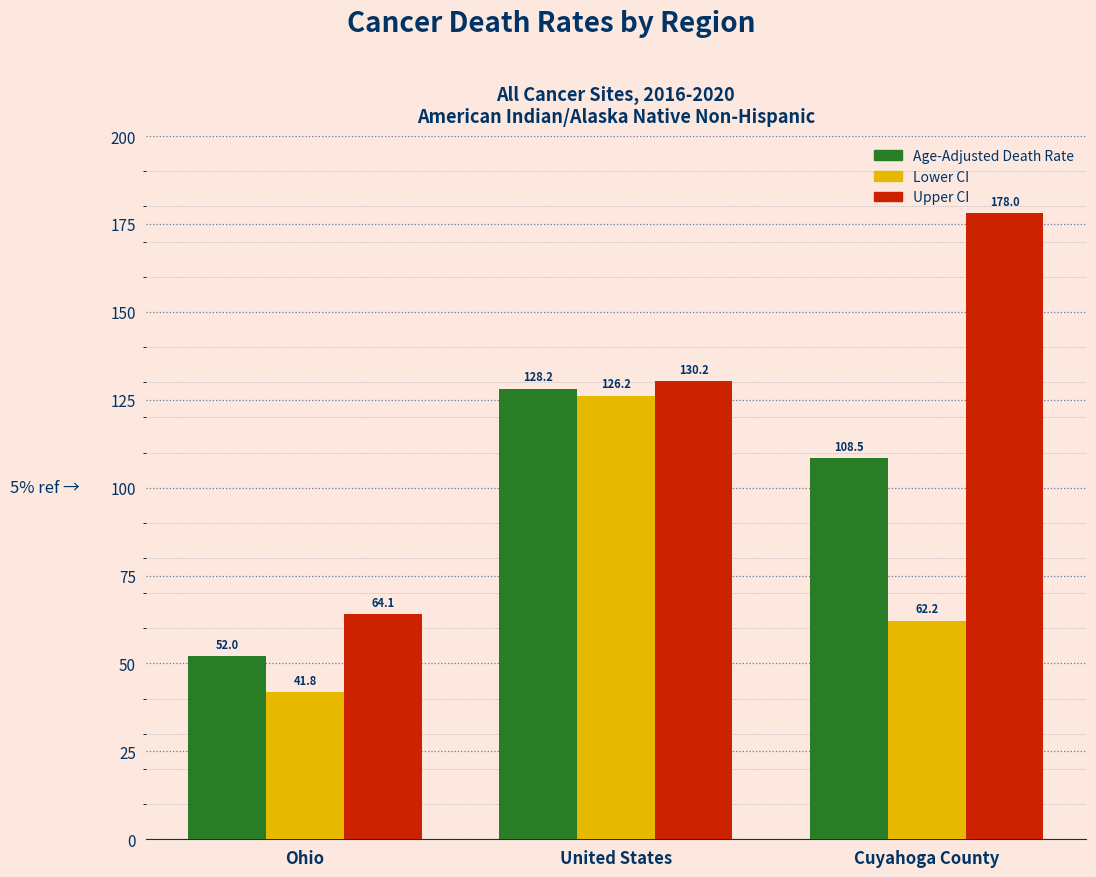

Which series has the largest total across all categories?

Upper CI